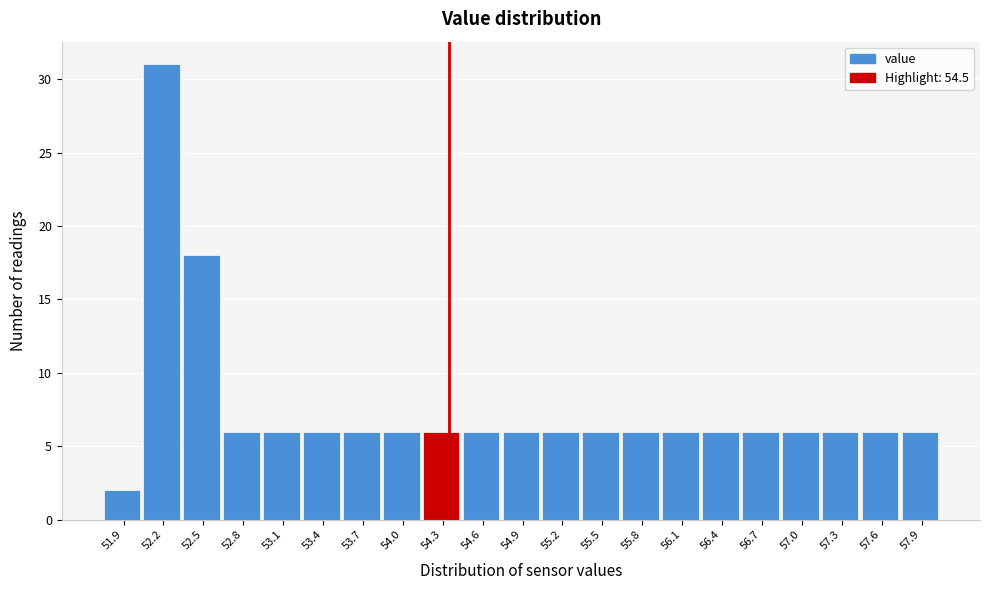

Reading left to right, list all the values displayed in this chart.

2	31	18	6	6	6	6	6	6	6	6	6	6	6	6	6	6	6	6	6	6